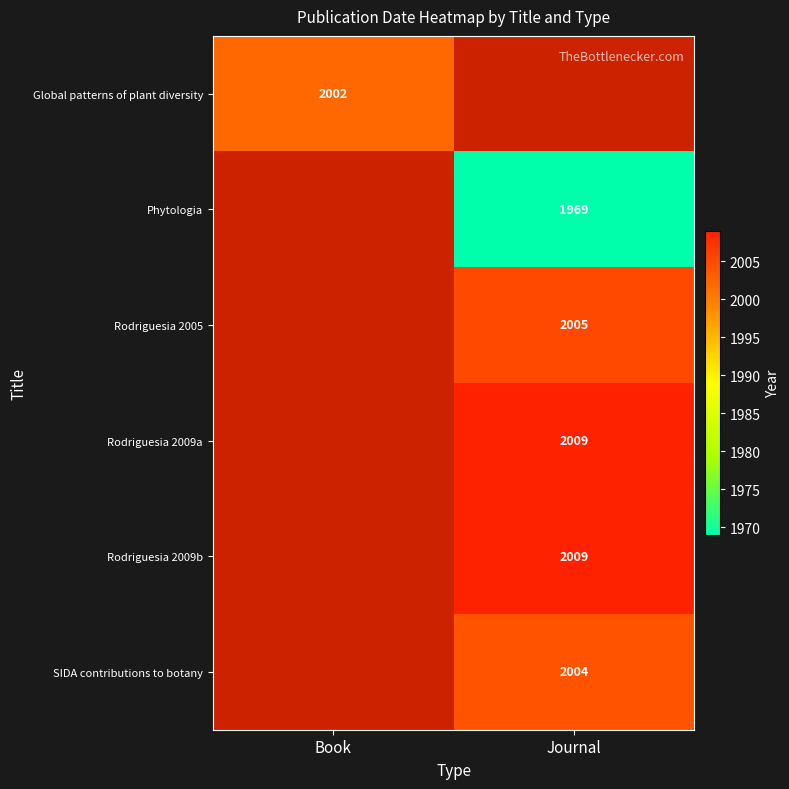

Is the value of Global patterns of plant diversity at Book greater than the value of Rodriguesia 2009a at Journal?

No